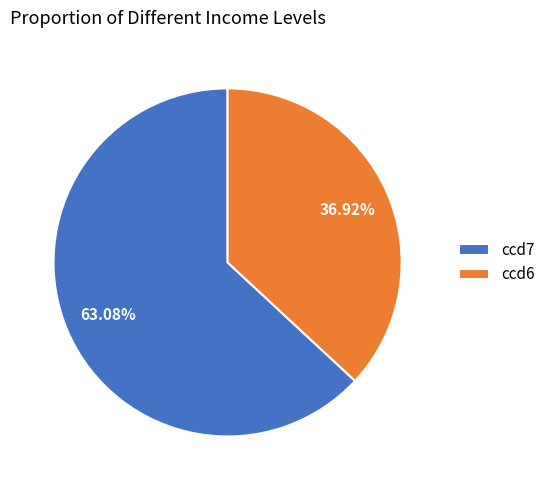

Which category has the smallest portion of the pie?

ccd6